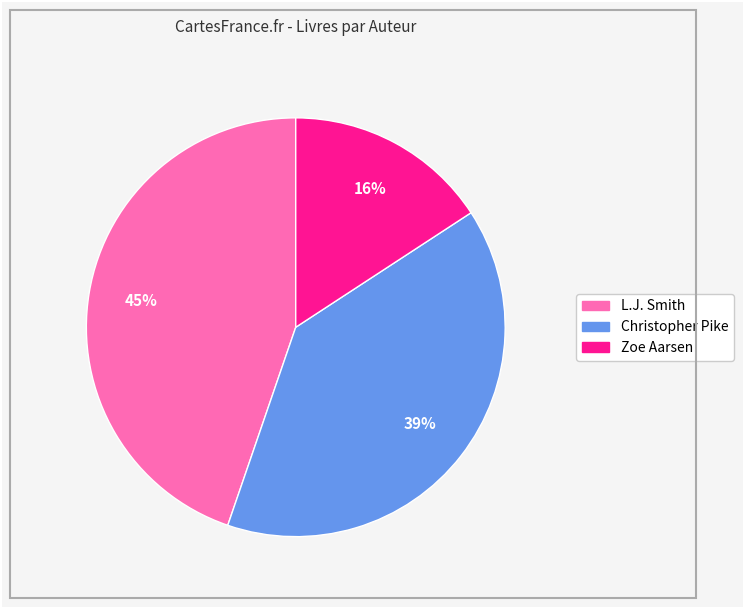

The Christopher Pike slice represents 25% of the pie. True or false?

False